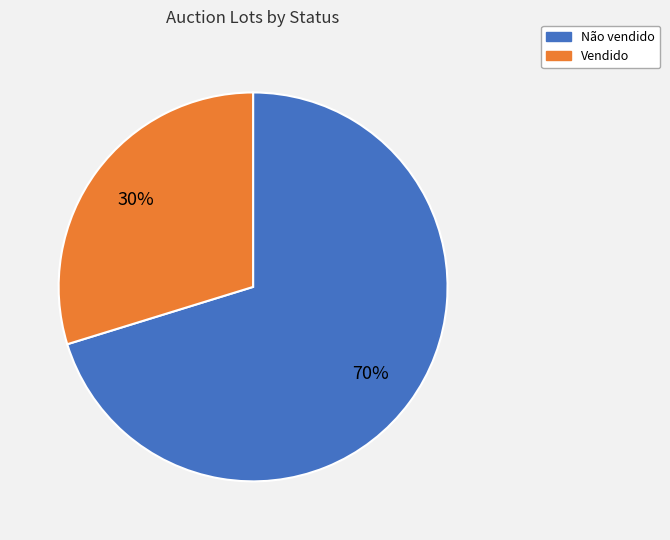

The Vendido slice represents 30% of the pie. True or false?

True